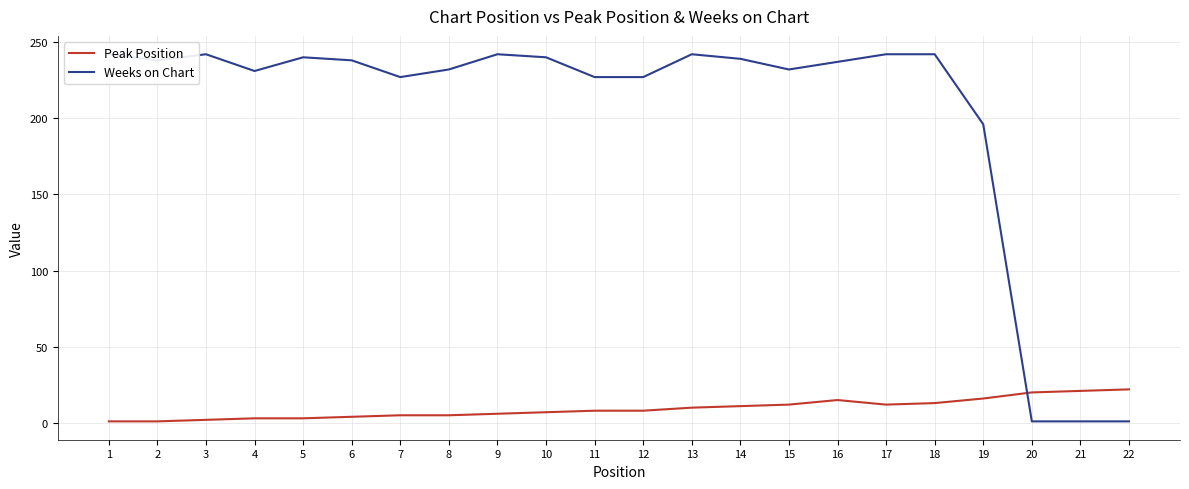

Does the chart have visible grid lines?

Yes